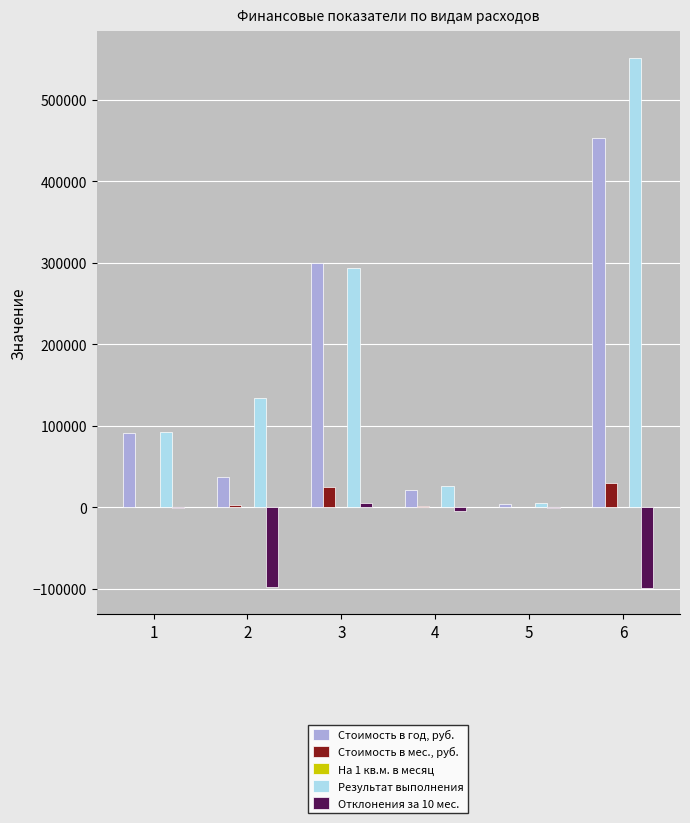

What is the greatest value displayed?

551623.4